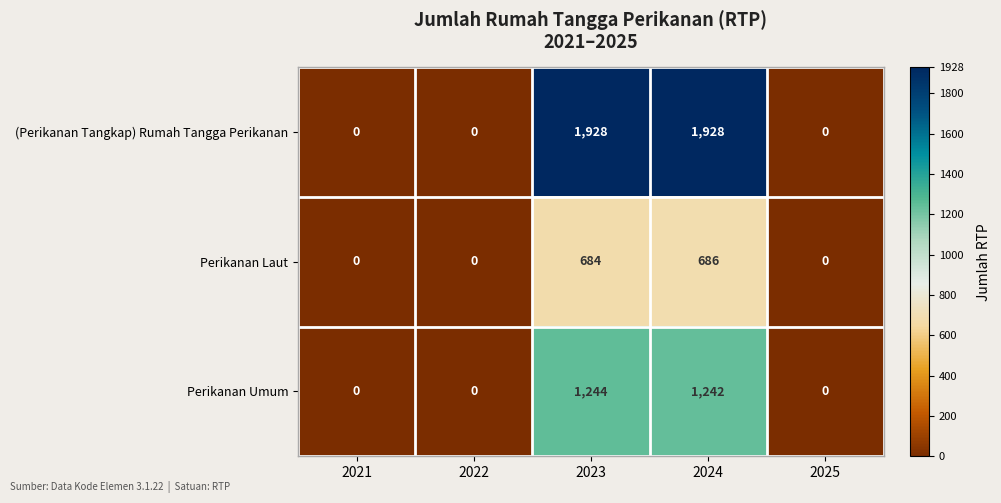

The value of (Perikanan Tangkap) Rumah Tangga Perikanan at 2024 is 1928. True or false?

True